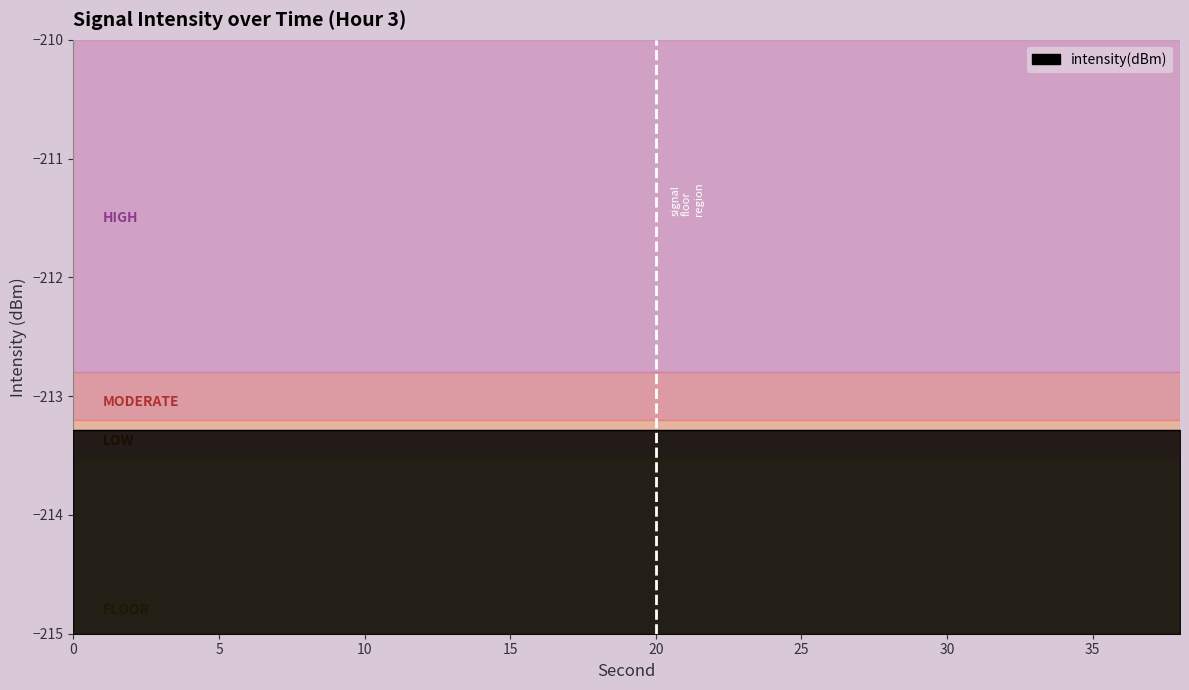

Reading right to left, extract all data points from this chart.

intensity(dBm): -213.3	-213.3	-213.3	-213.3	-213.3	-213.3	-213.3	-213.3	-213.3	-213.3	-213.3	-213.3	-213.3	-213.3	-213.3	-213.3	-213.3	-213.3	-213.3	-213.3
second: 38.0	36.0	34.0	32.0	30.0	28.0	26.0	24.0	22.0	20.0	18.0	16.0	14.0	12.0	10.0	8.0	6.0	4.0	2.0	0.0
minute: 0.0	0.0	0.0	0.0	0.0	0.0	0.0	0.0	0.0	0.0	0.0	0.0	0.0	0.0	0.0	0.0	0.0	0.0	0.0	0.0